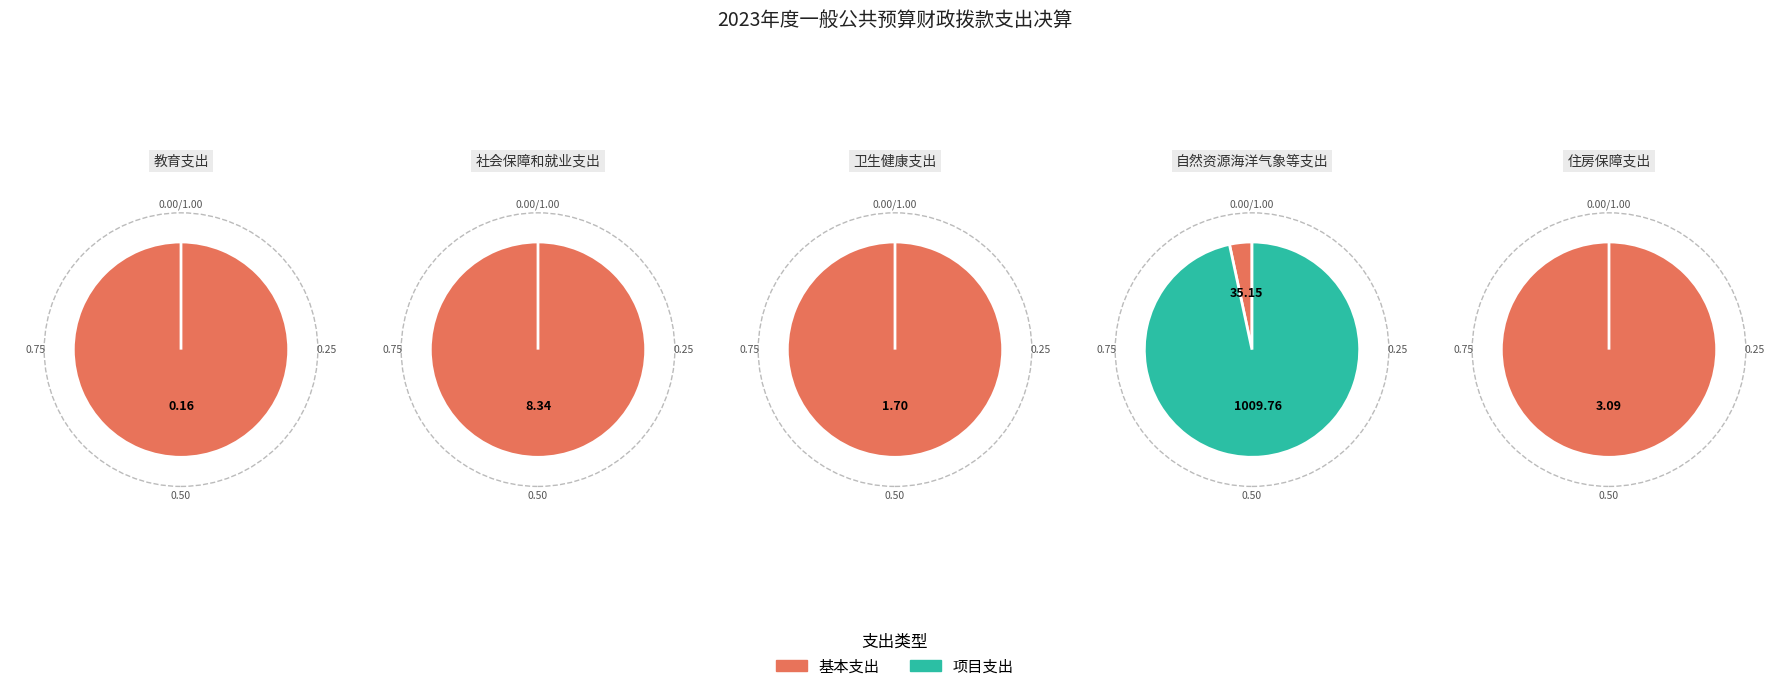

Is the sum of 卫生健康支出 and 教育支出 greater than half?

No